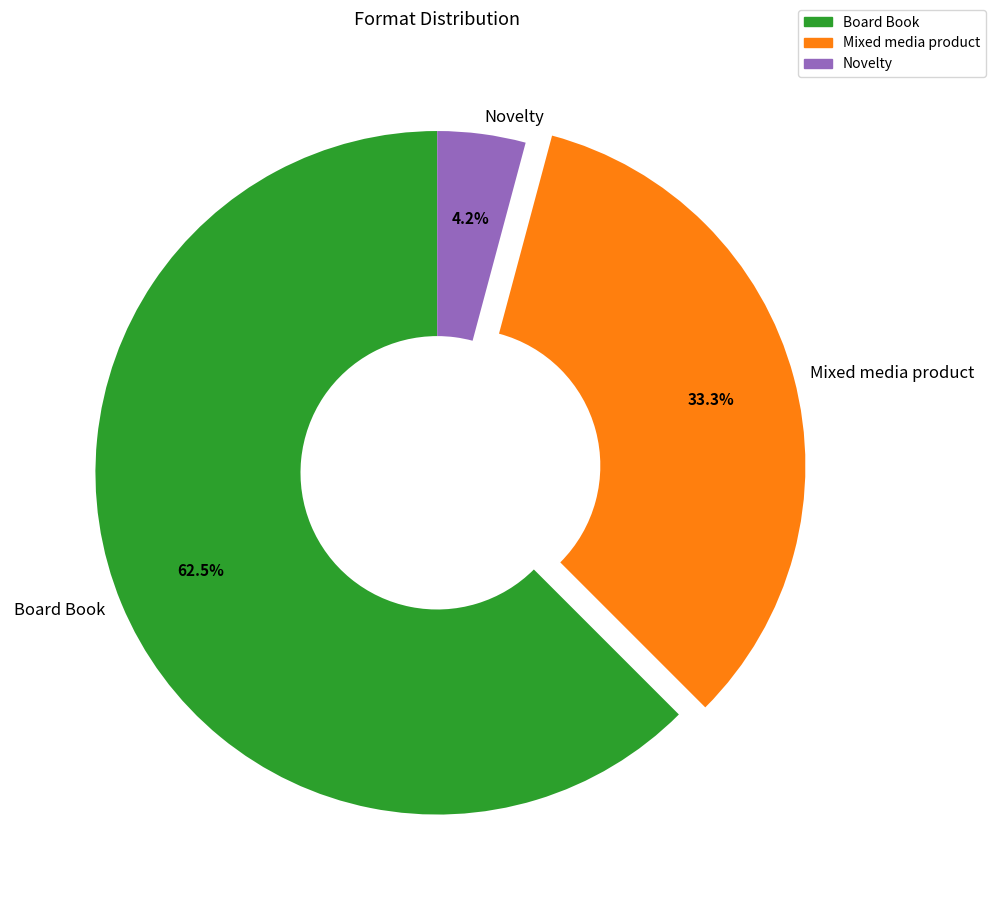

Count the number of slices in the pie.

3